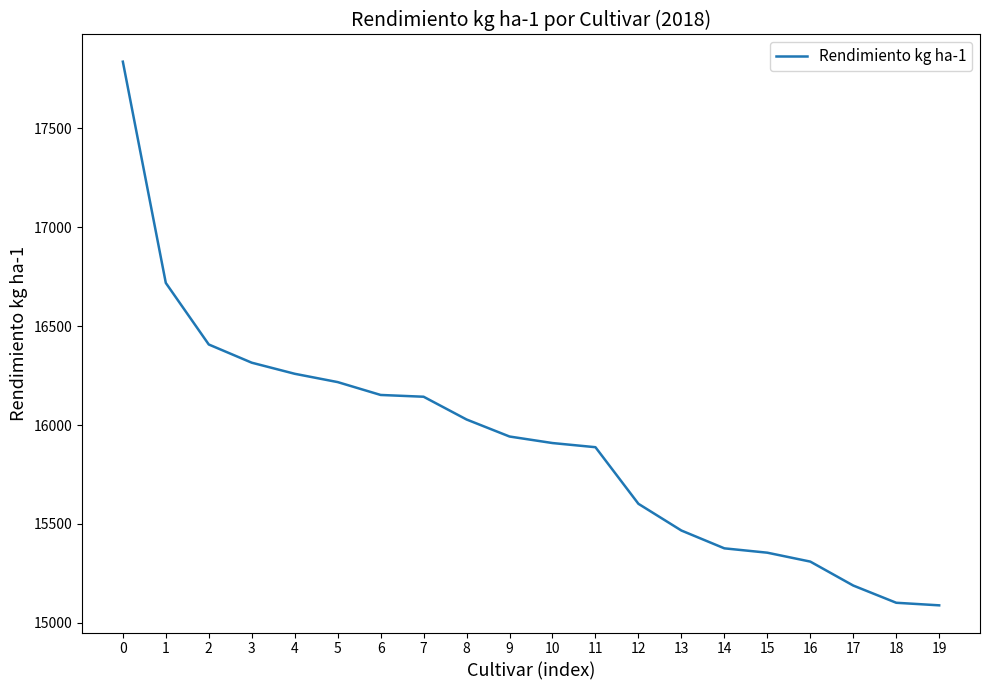

What is the sum of all values?

318305